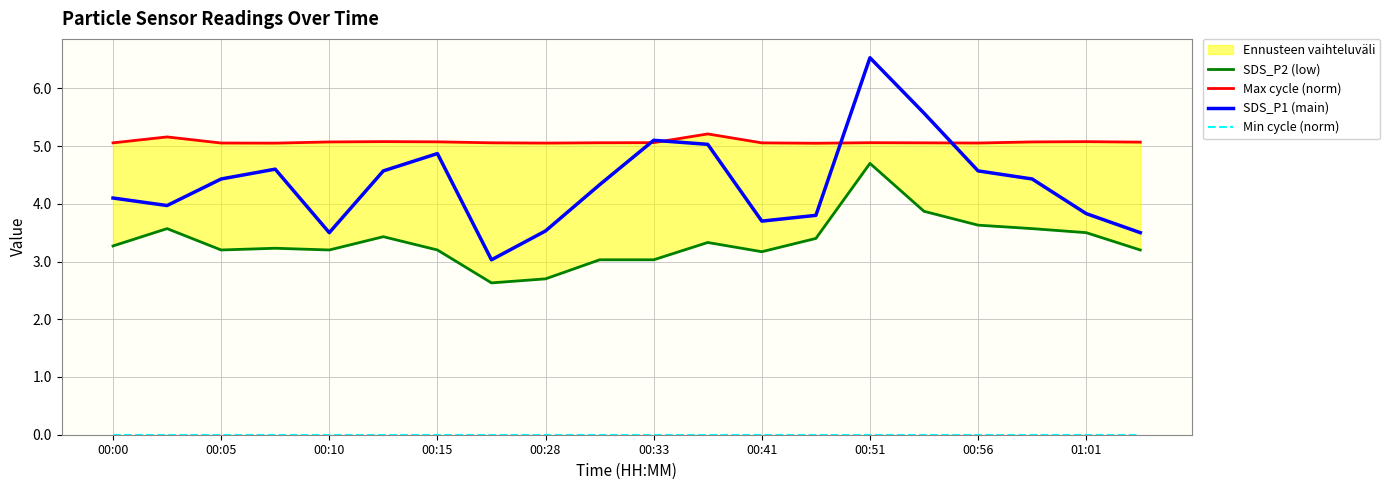

Which category has the highest value in the SDS_P1 (main) series?

00:51